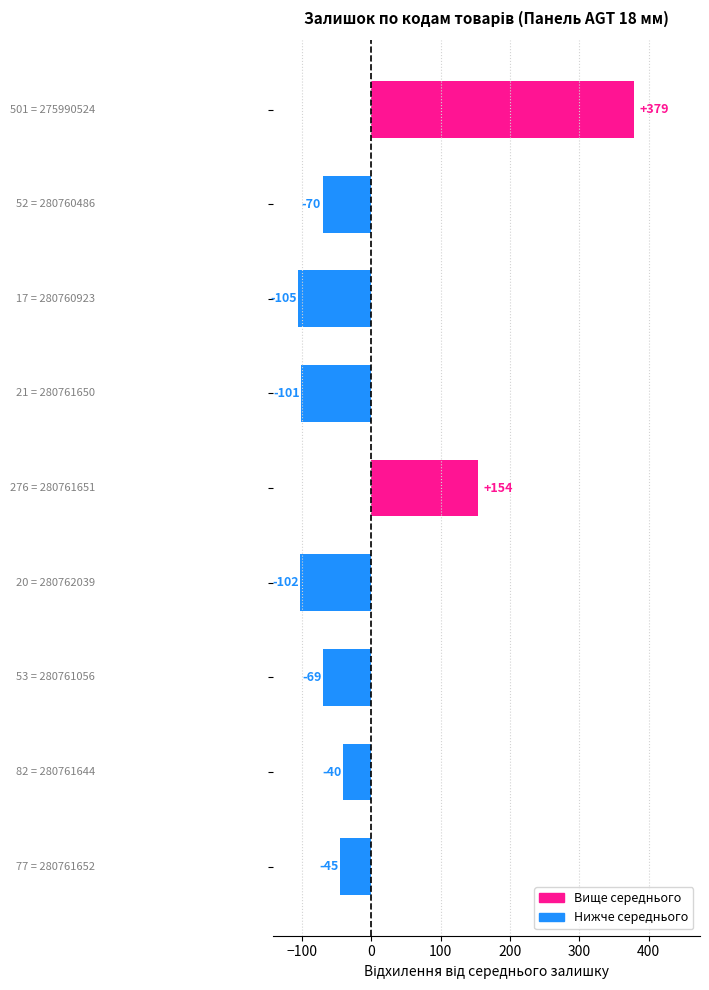

What is the difference between the maximum and minimum values?

484.0